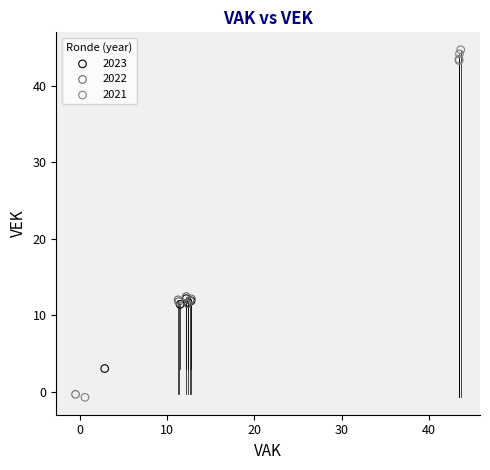

What are all the series names shown in the legend?

2023, 2022, 2021